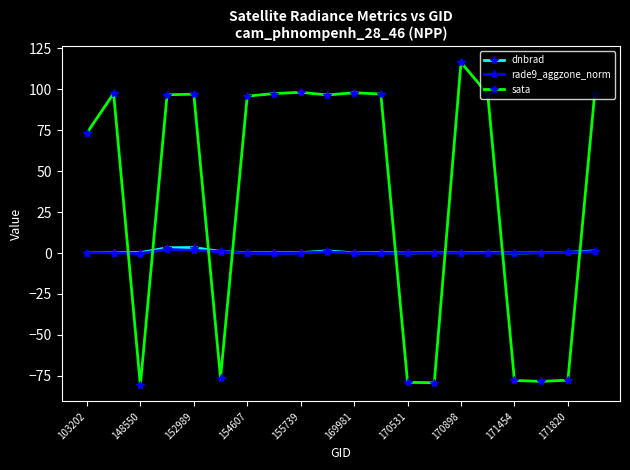

Which series has the largest total across all categories?

sata